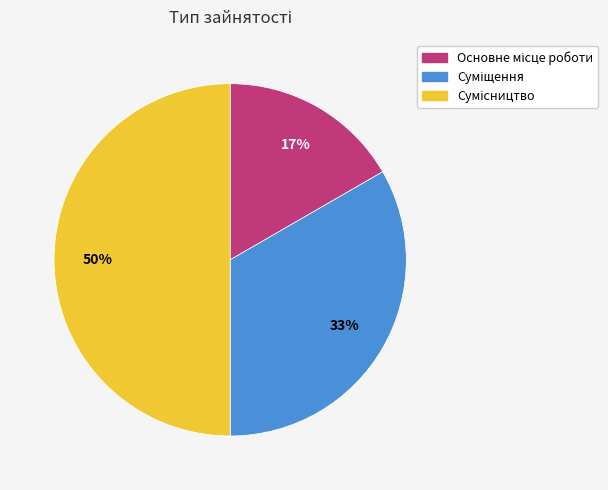

To the nearest percent, what is the difference between the largest and smallest slice percentages?

33%